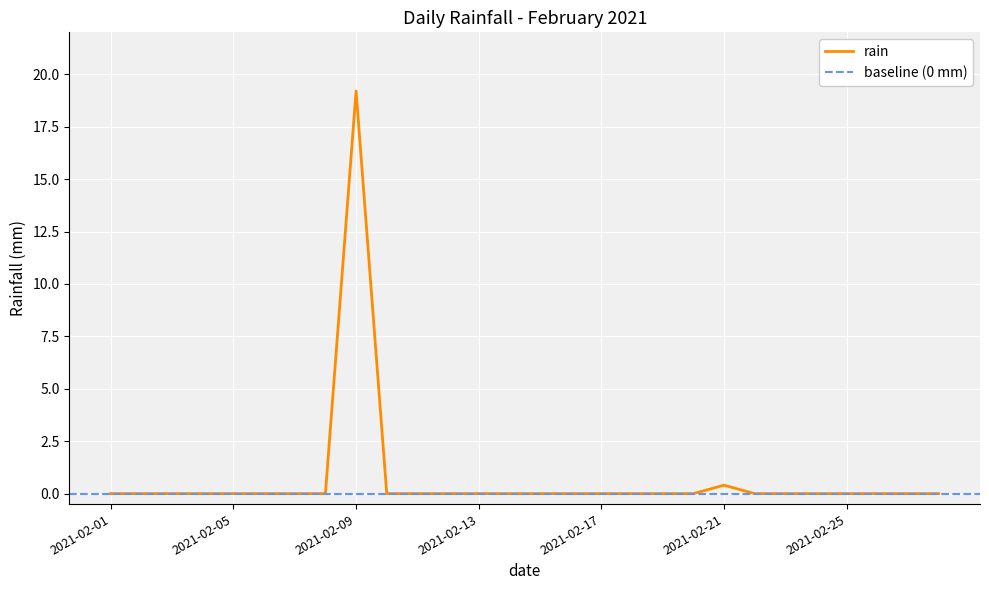

Which has a higher value, 2021-02-02 or 2021-02-12?

2021-02-02